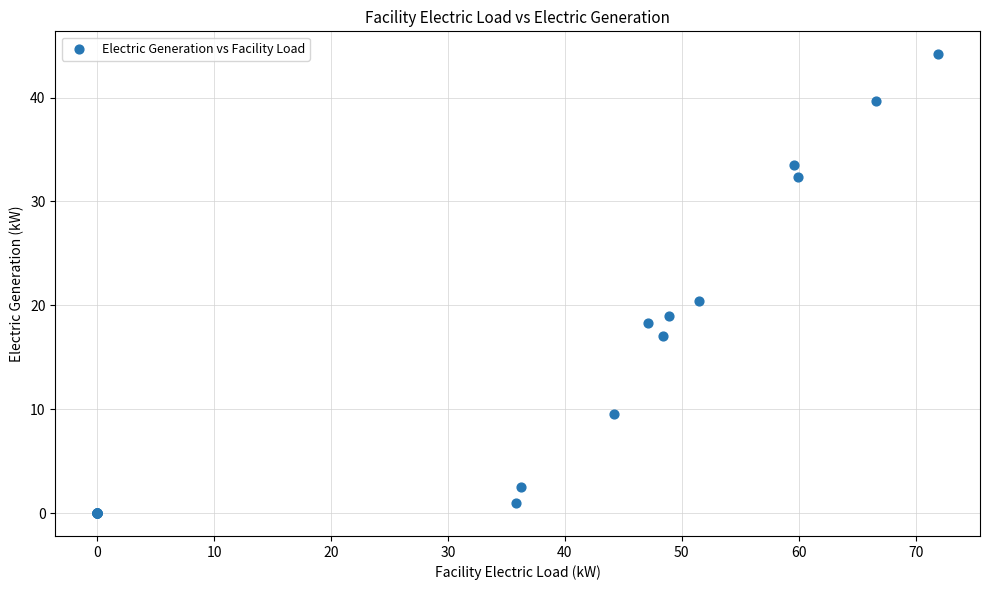

What Y value in the scatter plot is closest to 22?

20.4